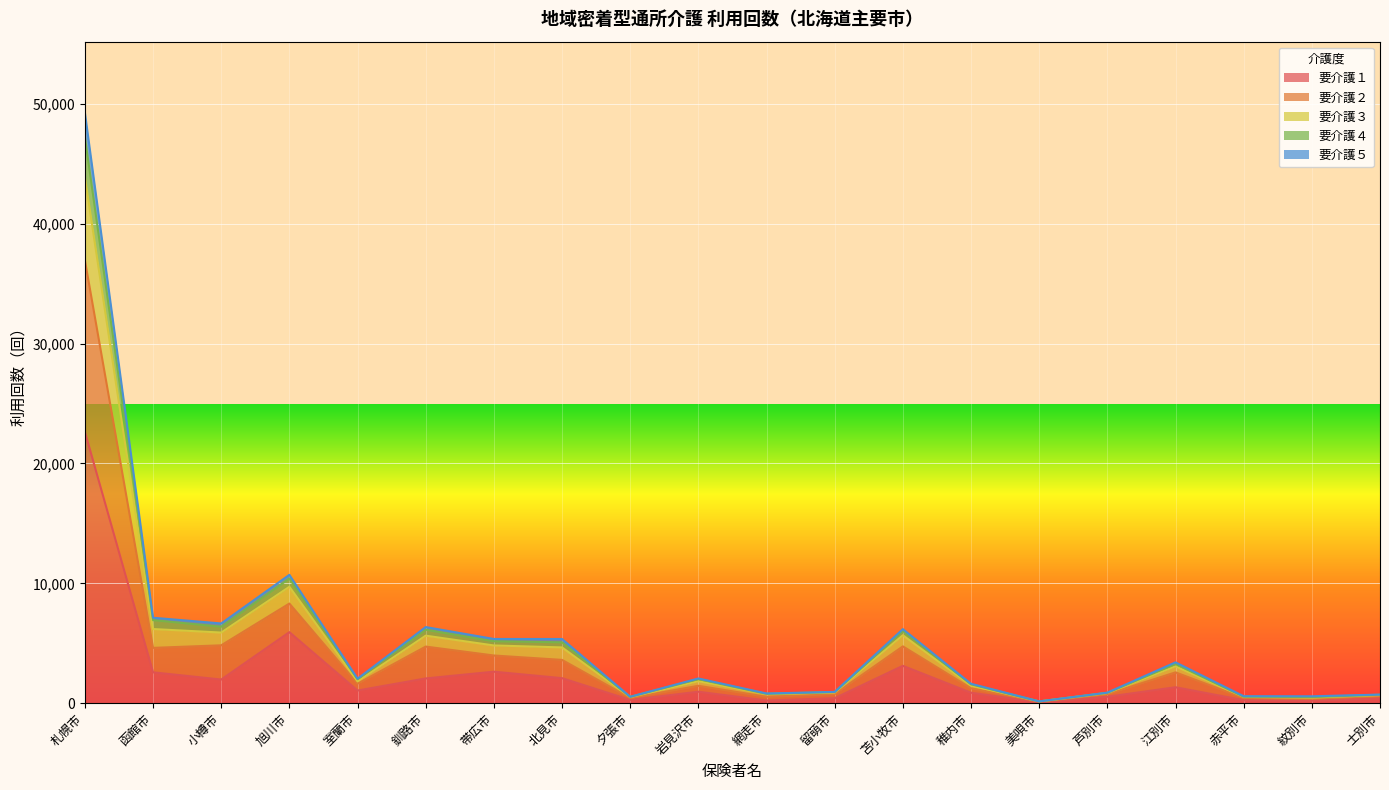

True or false: 要介護５ and 要介護３ intersect in this chart.

False